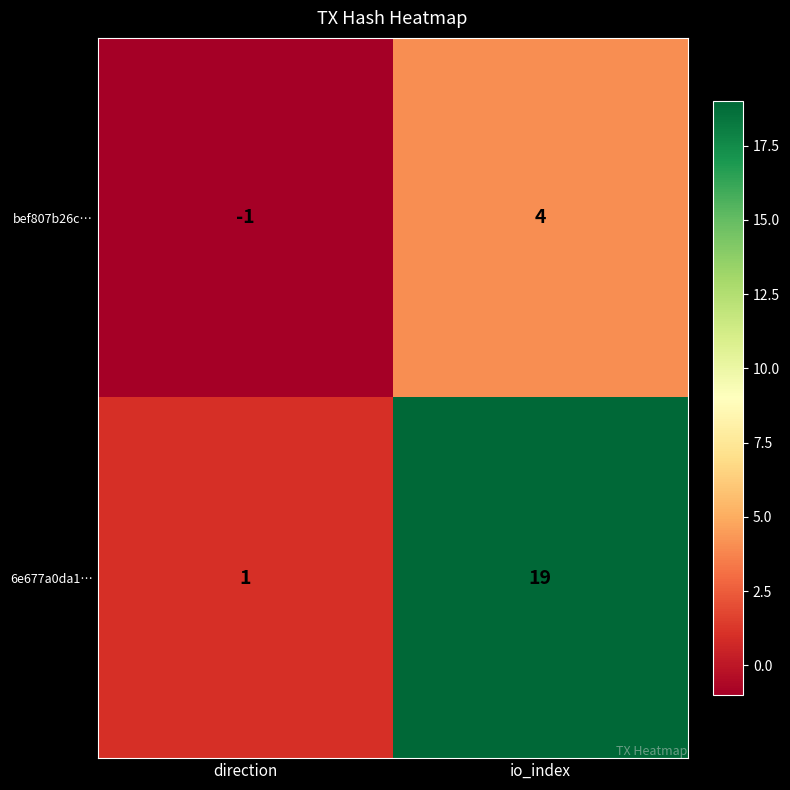

Rank the series by their average value, from highest to lowest.

6e677a0da1…, bef807b26c…